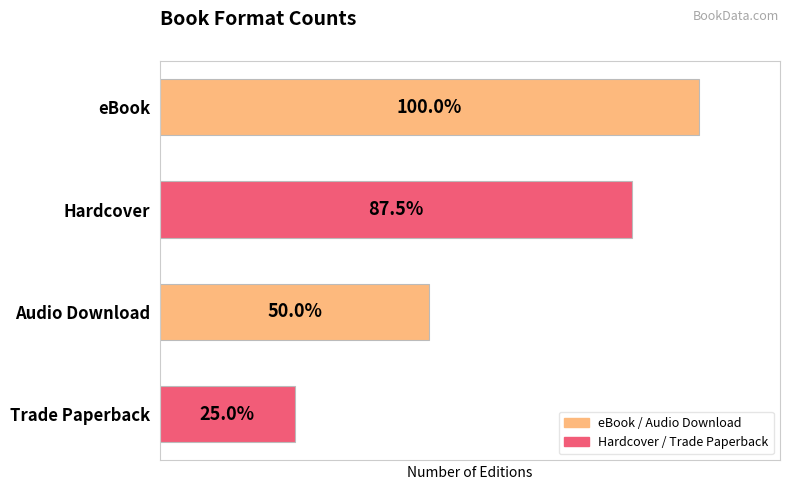

What is the minimum value shown in the chart?

2